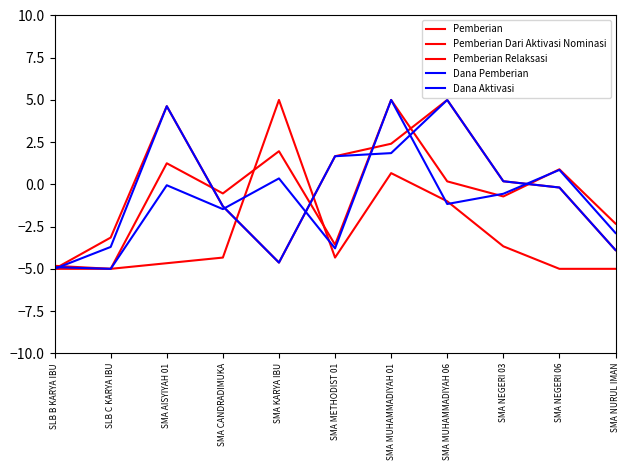

How many lines are shown in the chart?

5